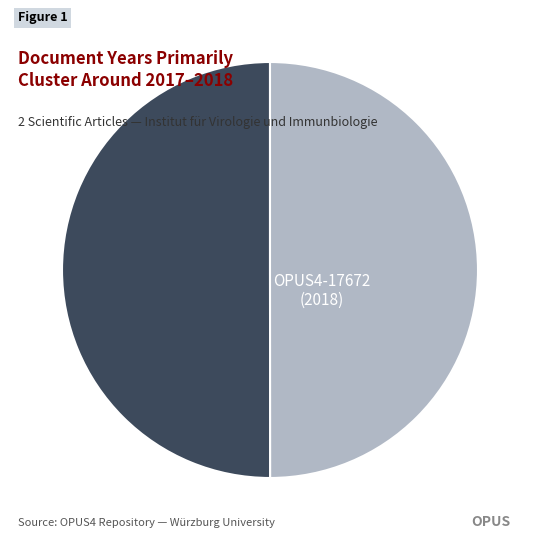

Which slice is the largest?

OPUS4-17672